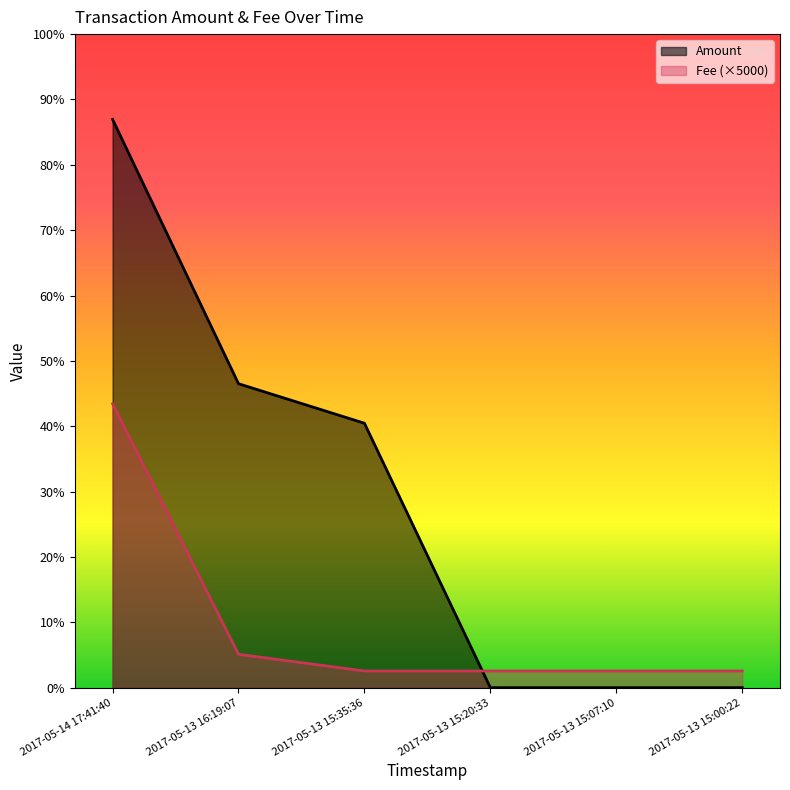

What is the highest value of the Fee series?

85000.0